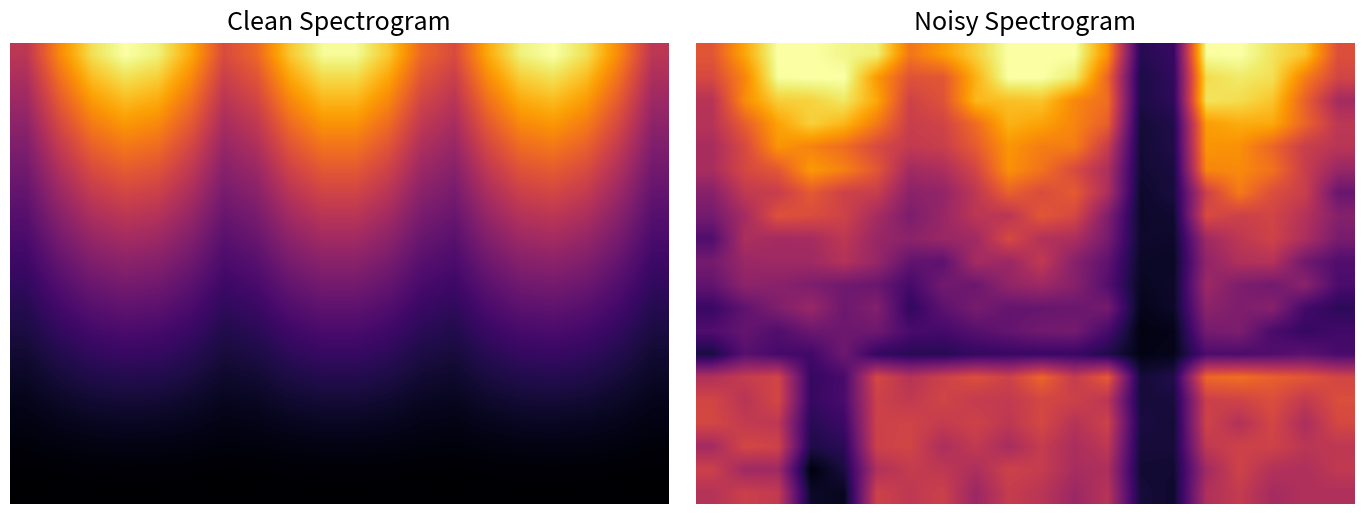

At which category does the chart reach its peak across all series?

2